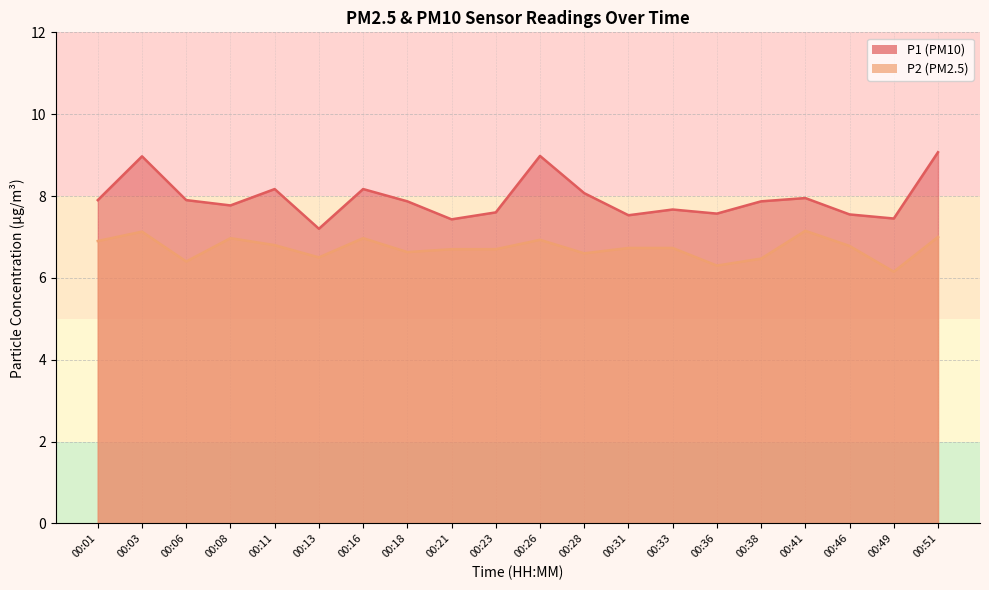

Does the chart display data point markers on the line(s)?

No